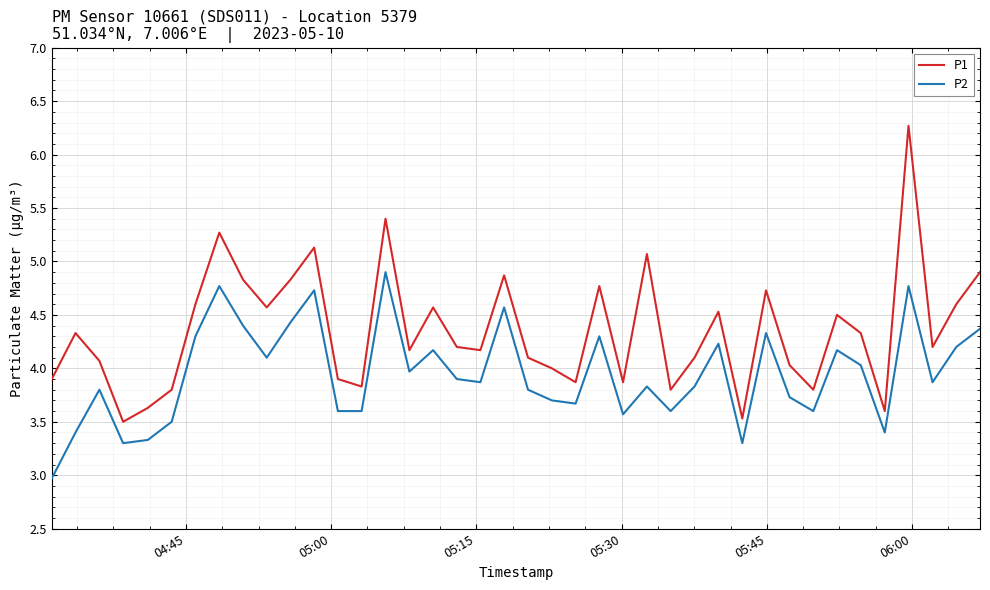

True or false: P2 and P1 cross at least once.

False